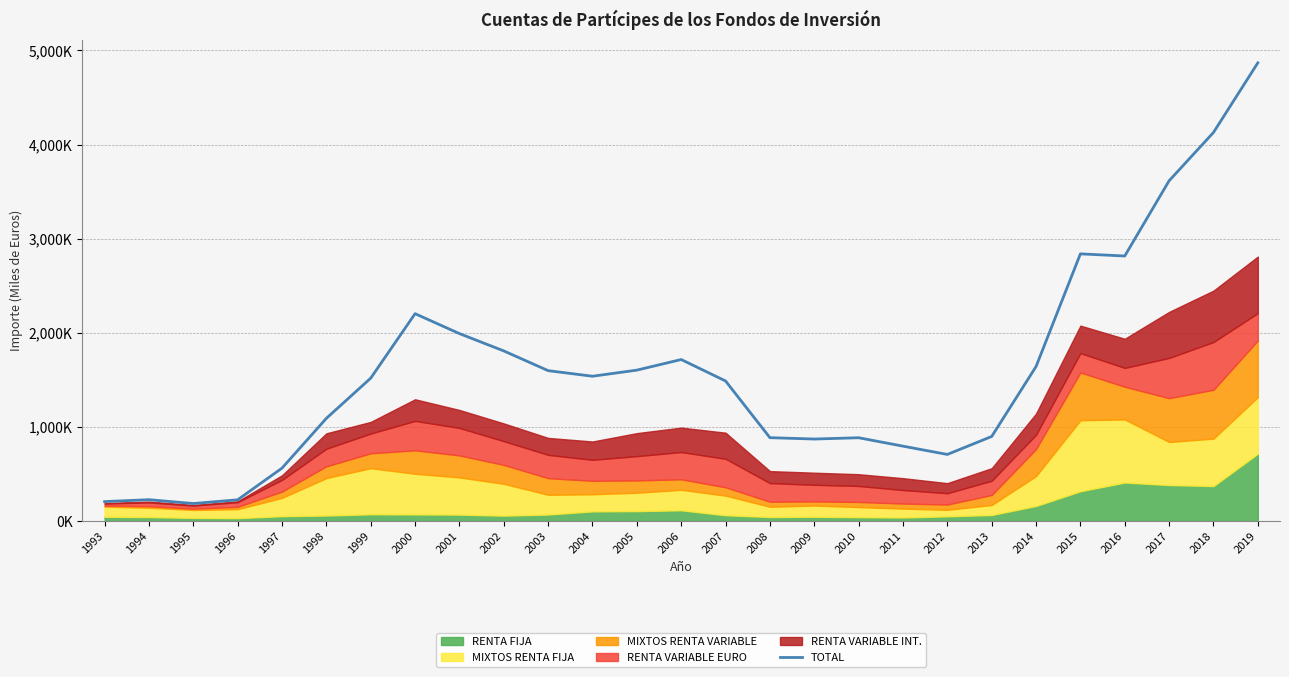

What is the sum of the values at 2014 and 1993?

1849993